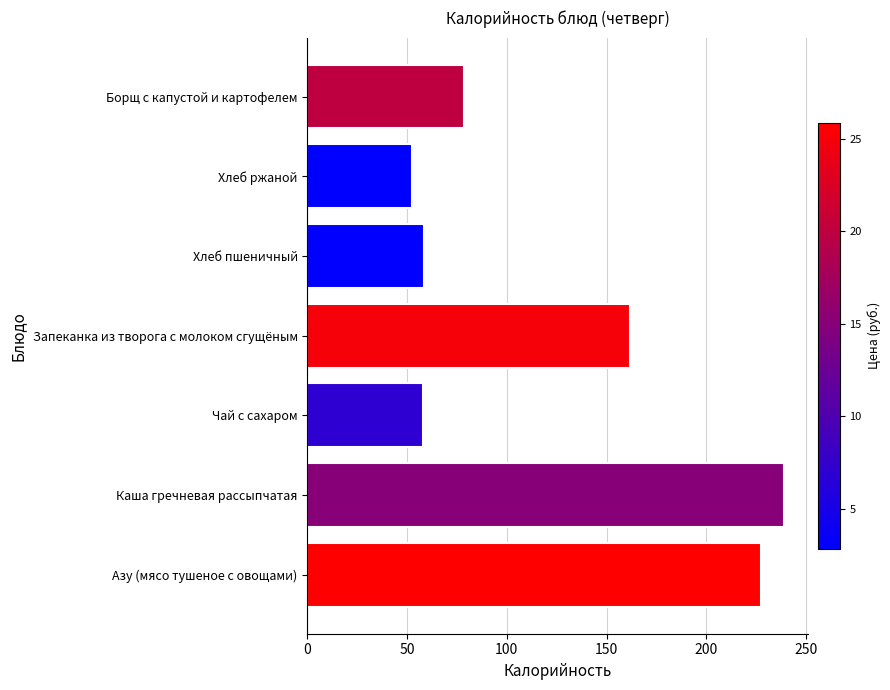

Which category has the highest value across all series?

Каша гречневая рассыпчатая